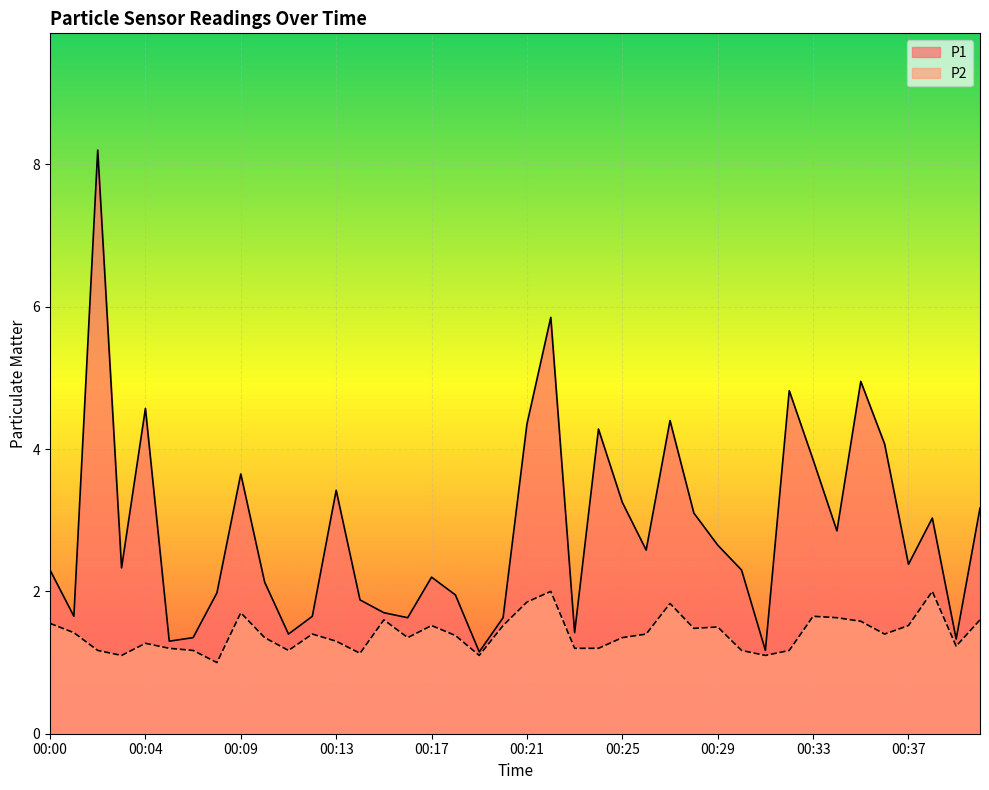

Is it true that P2 equals 1.6 at 00:33?

True